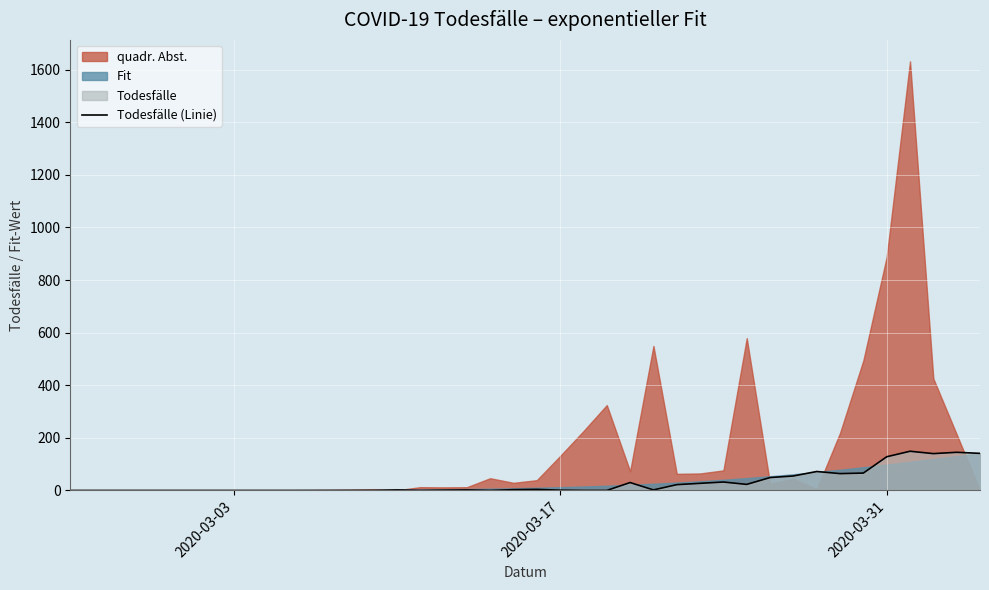

How many lines are shown in the chart?

1